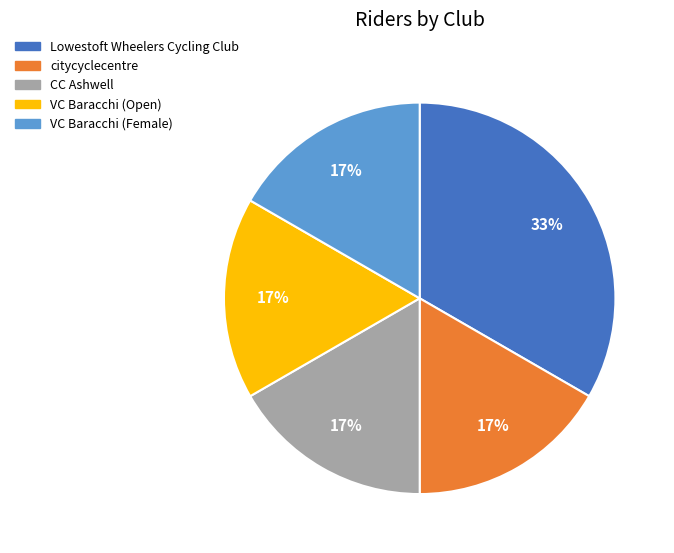

Which category has the biggest portion of the pie?

Lowestoft Wheelers Cycling Club